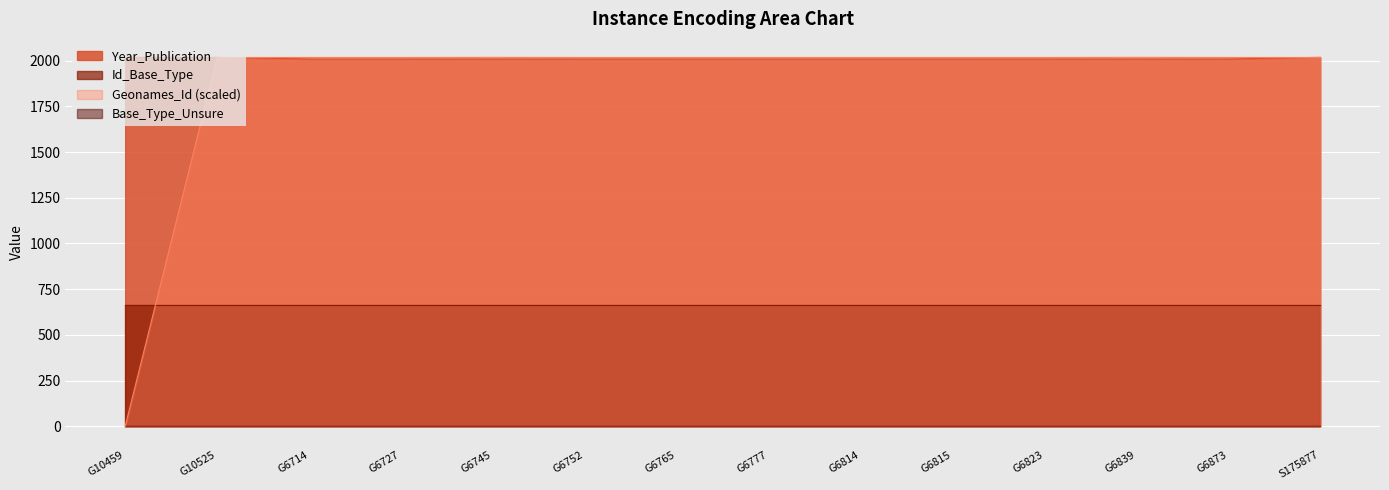

What value does the Year_Publication series have at G6873?

2009.0